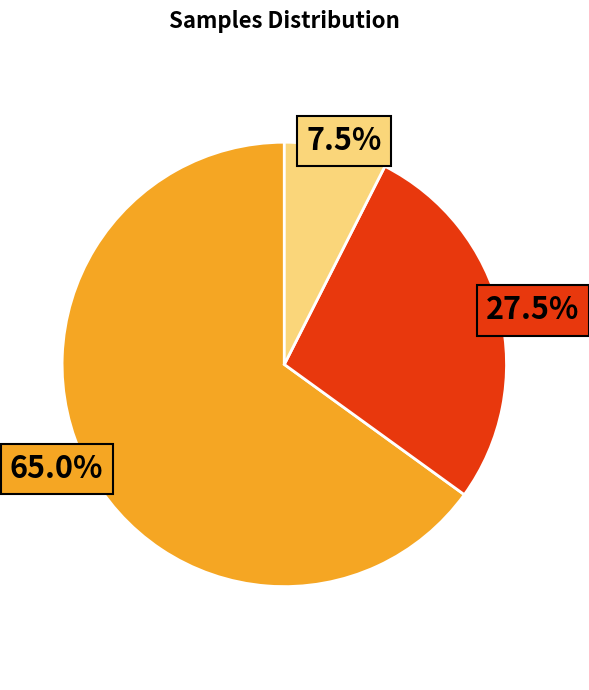

Is there any slice that represents more than half of the pie?

Yes